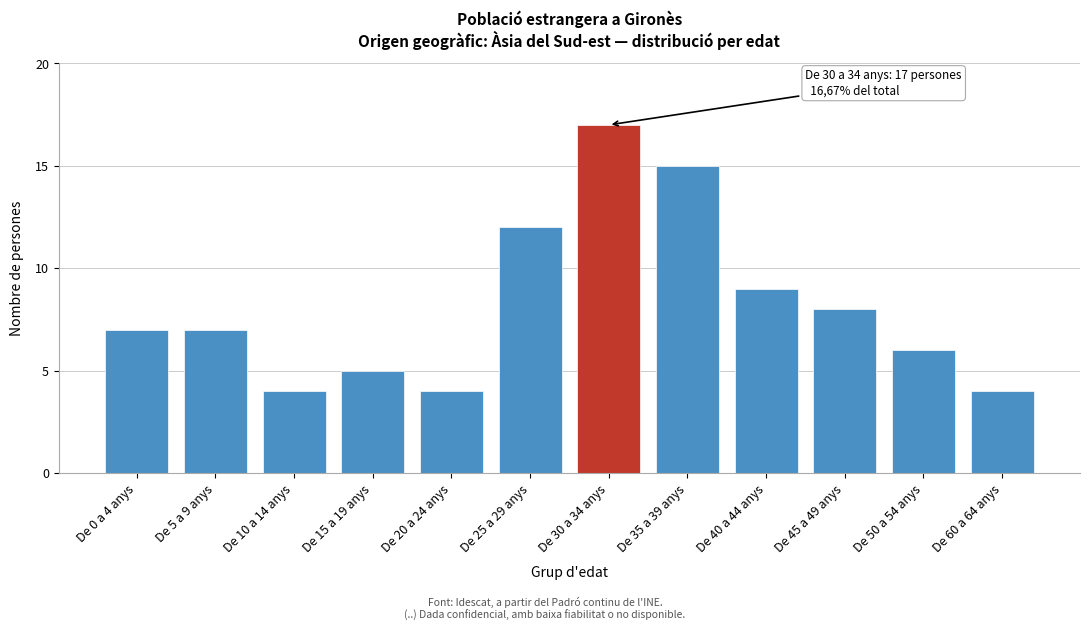

Reading left to right, transcribe all the data shown in this chart.

De 0 a 4 anys=7	De 5 a 9 anys=7	De 10 a 14 anys=4	De 15 a 19 anys=5	De 20 a 24 anys=4	De 25 a 29 anys=12	De 30 a 34 anys=17	De 35 a 39 anys=15	De 40 a 44 anys=9	De 45 a 49 anys=8	De 50 a 54 anys=6	De 60 a 64 anys=4